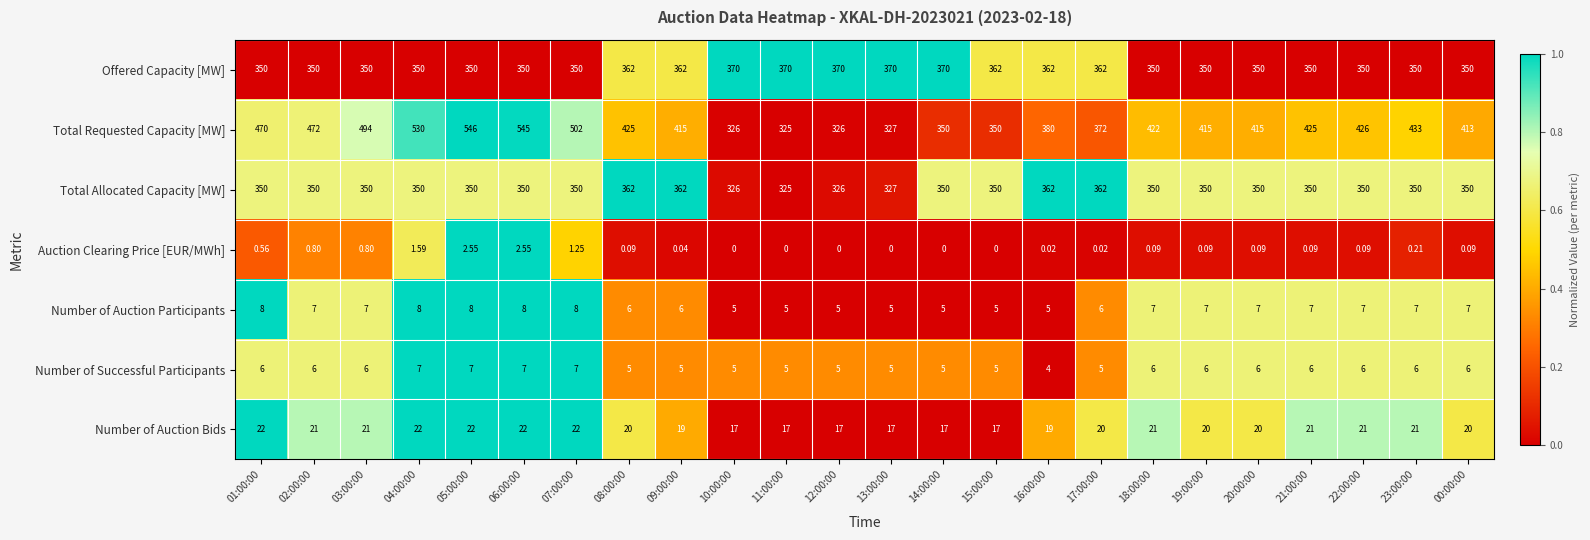

List the series in order of their peak value, highest first.

Total Requested Capacity [MW], Offered Capacity [MW], Total Allocated Capacity [MW], Number of Auction Bids, Number of Auction Participants, Number of Successful Participants, Auction Clearing Price [EUR/MWh]